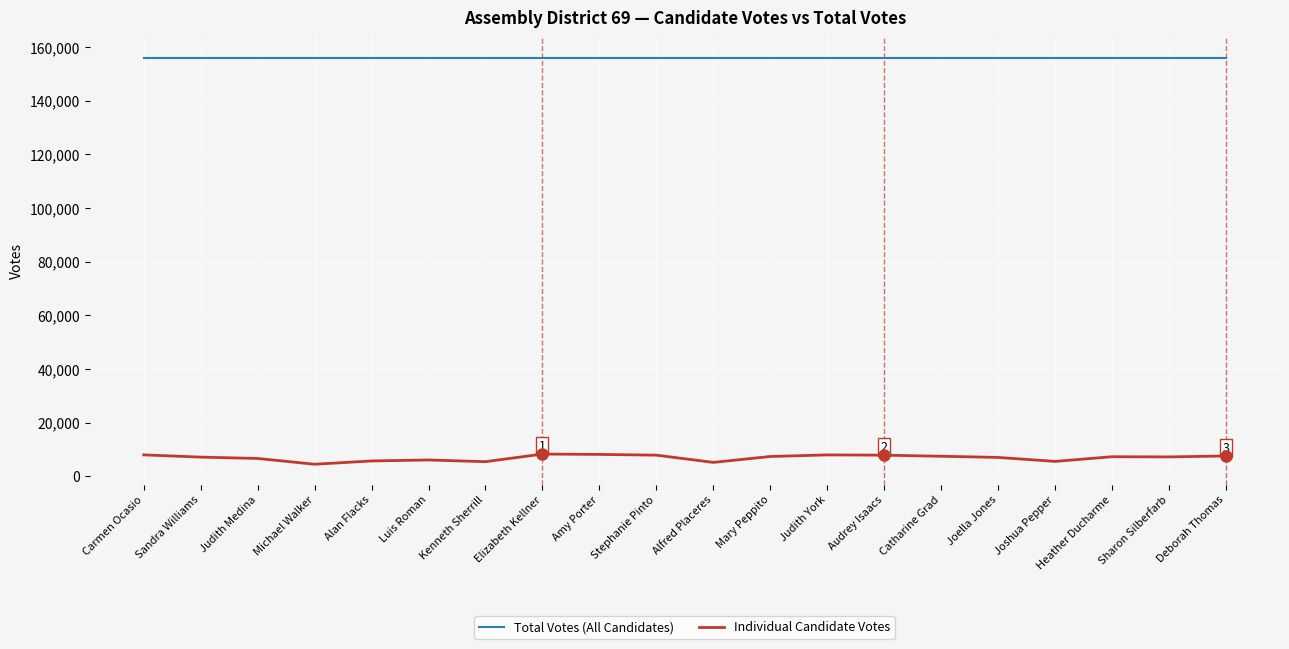

True or false: Individual Candidate Votes and Total Votes (All Candidates) intersect in this chart.

False